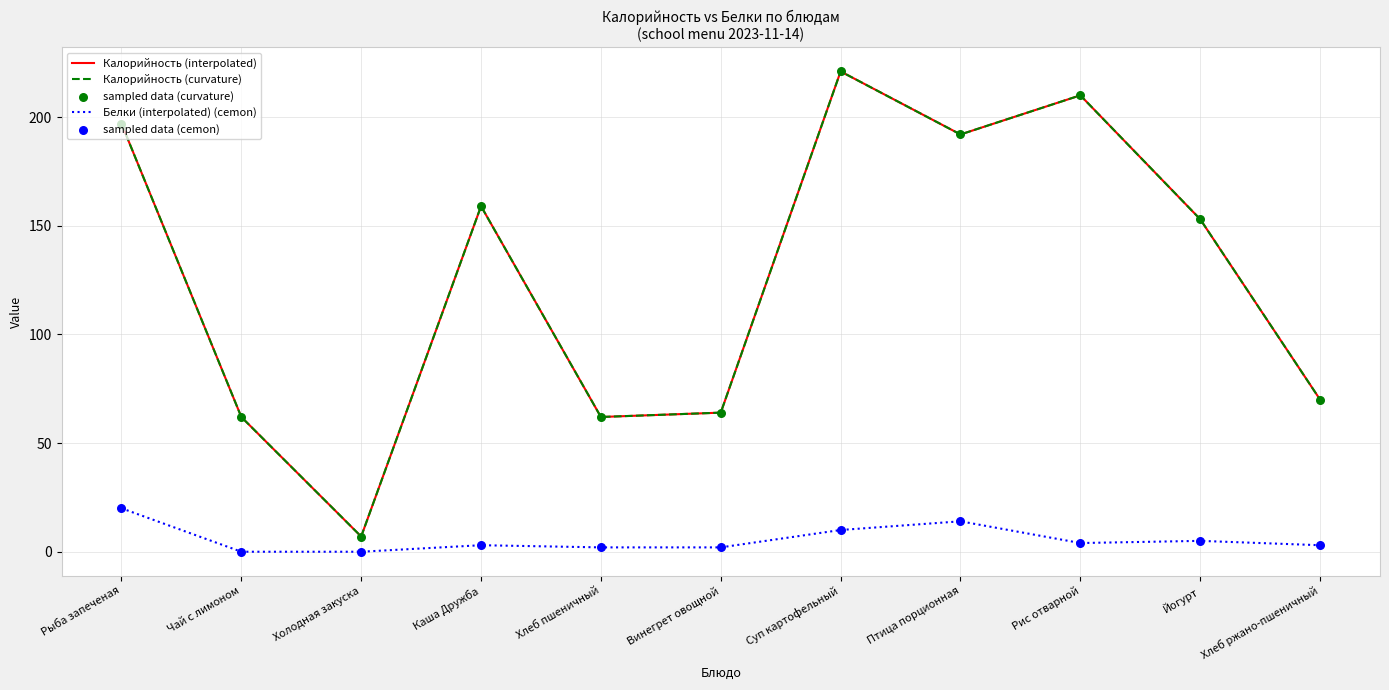

Is this an area chart (filled region under the line)?

No